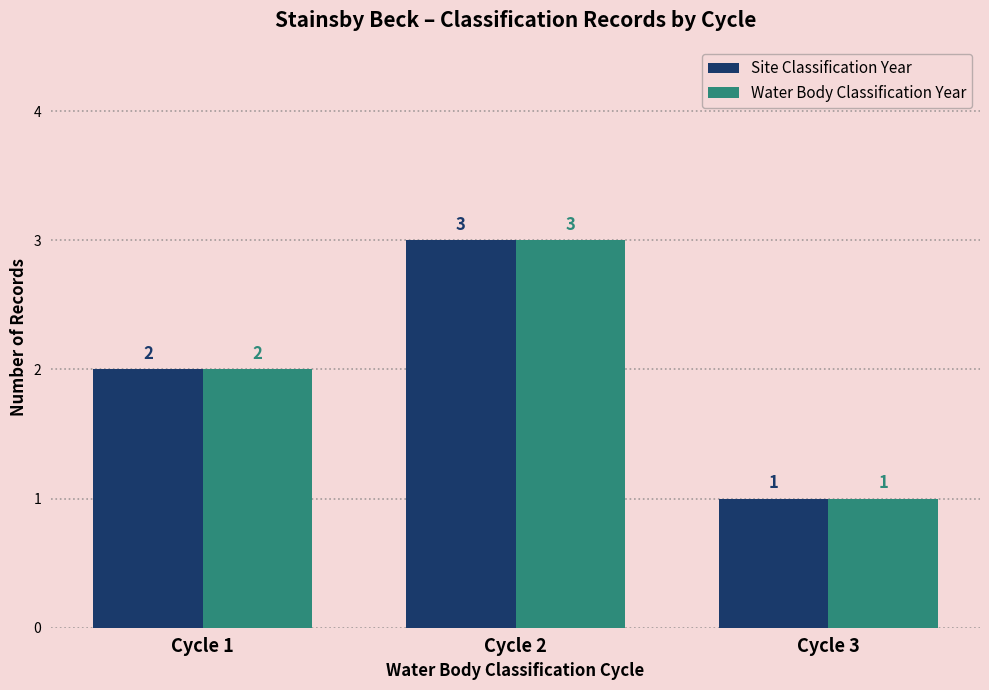

At which category is the sum across all series the highest?

Cycle 2